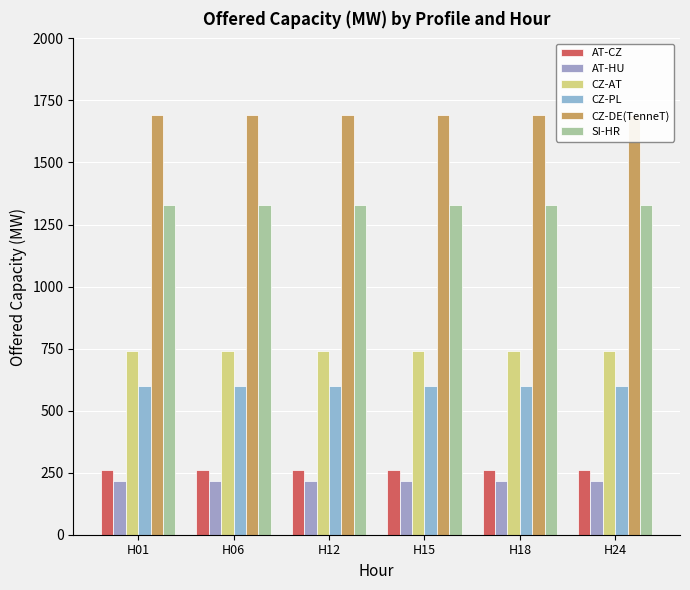

How many groups of bars are there?

6